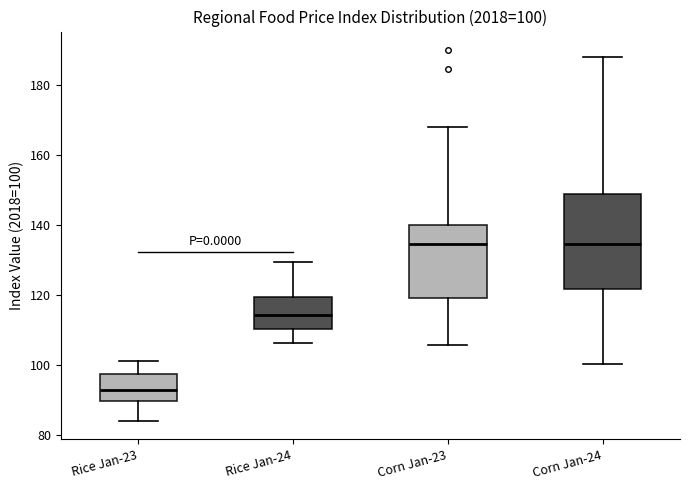

Which box's median line is the lowest?

Rice Jan-23